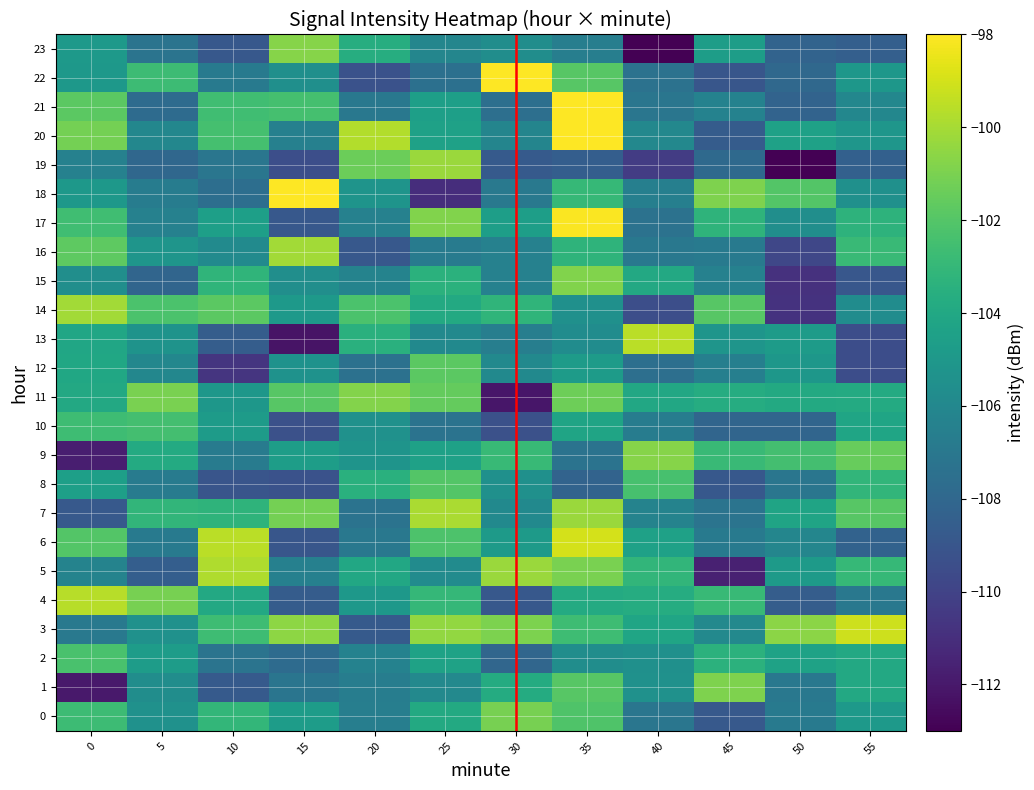

Which series has the largest total across all categories?

3